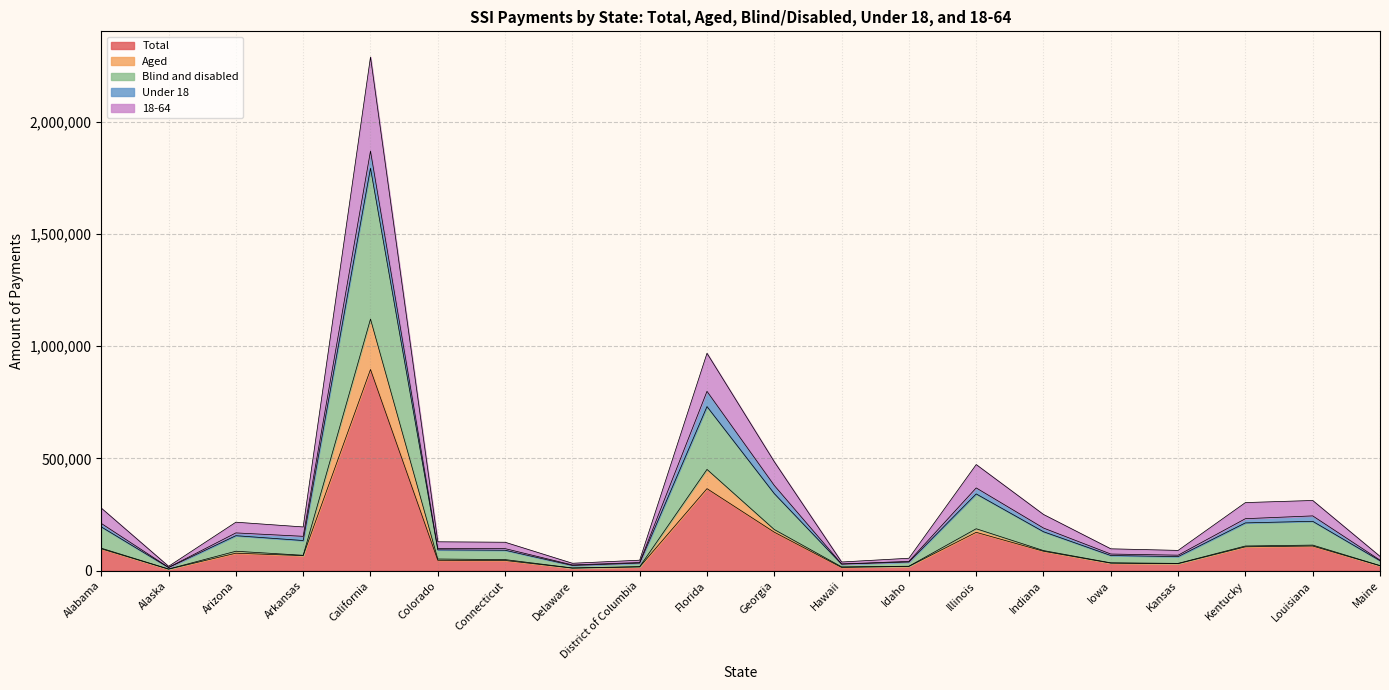

Which series changed the most between Delaware and Maine?

Blind and disabled